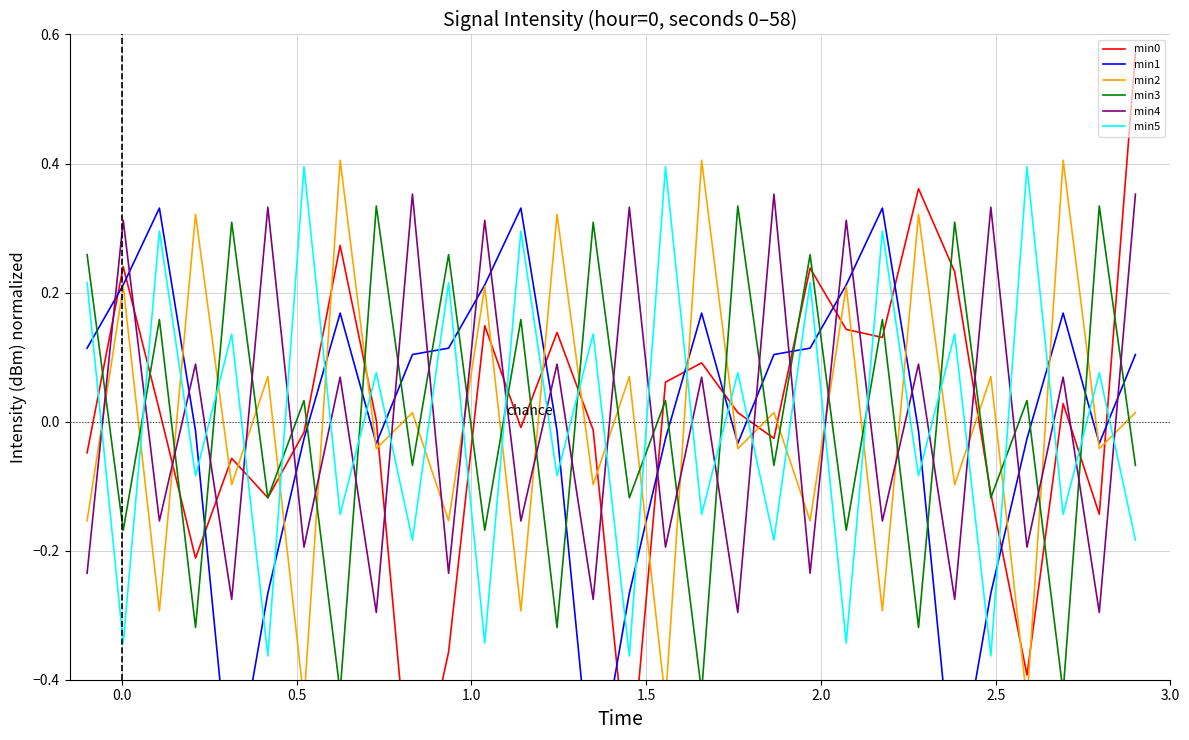

True or false: min5 and min4 cross at least once.

True